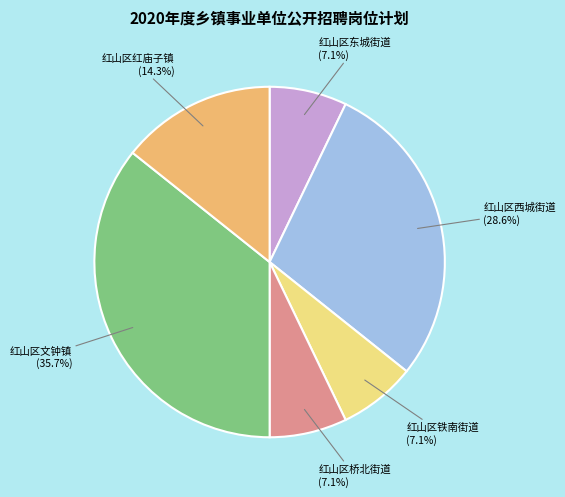

Is there a majority slice in this chart?

No